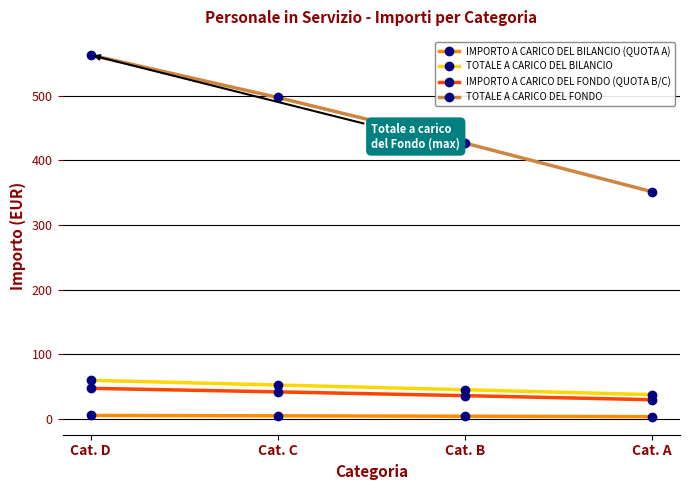

What is the average value of the IMPORTO A CARICO DEL FONDO (QUOTA B/C) series?

38.3